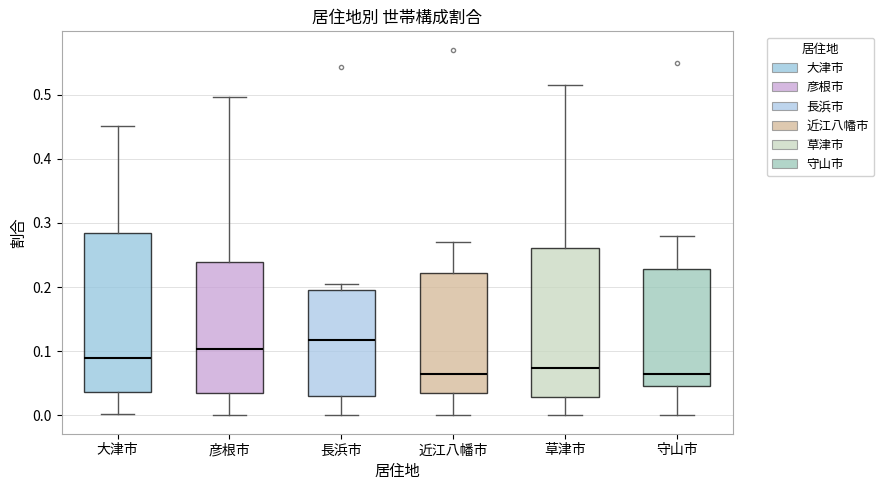

Where is the lower edge of the box for 草津市 on the y-axis? The values are not printed on the chart, so give them approximately, as read against the axis.

0.03